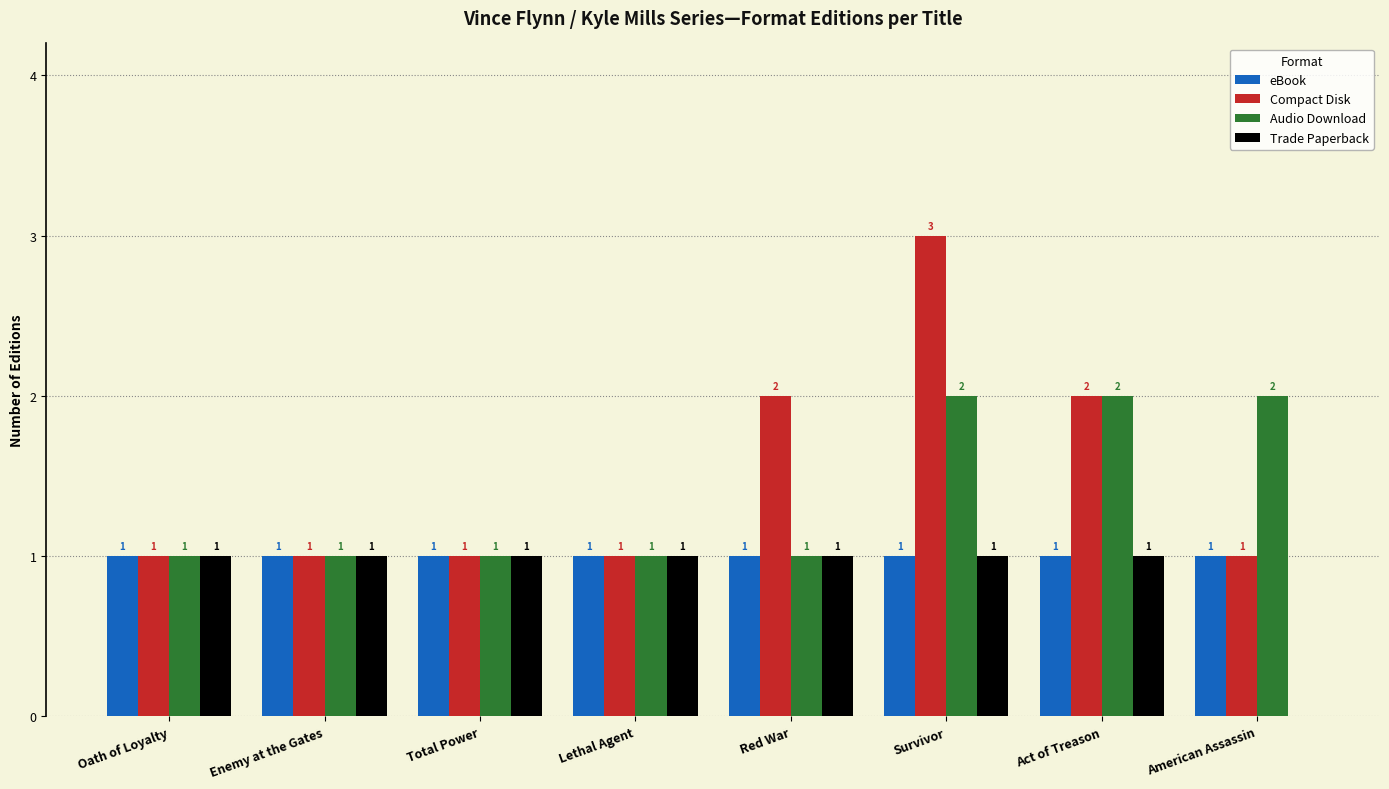

How many groups of bars are there?

8